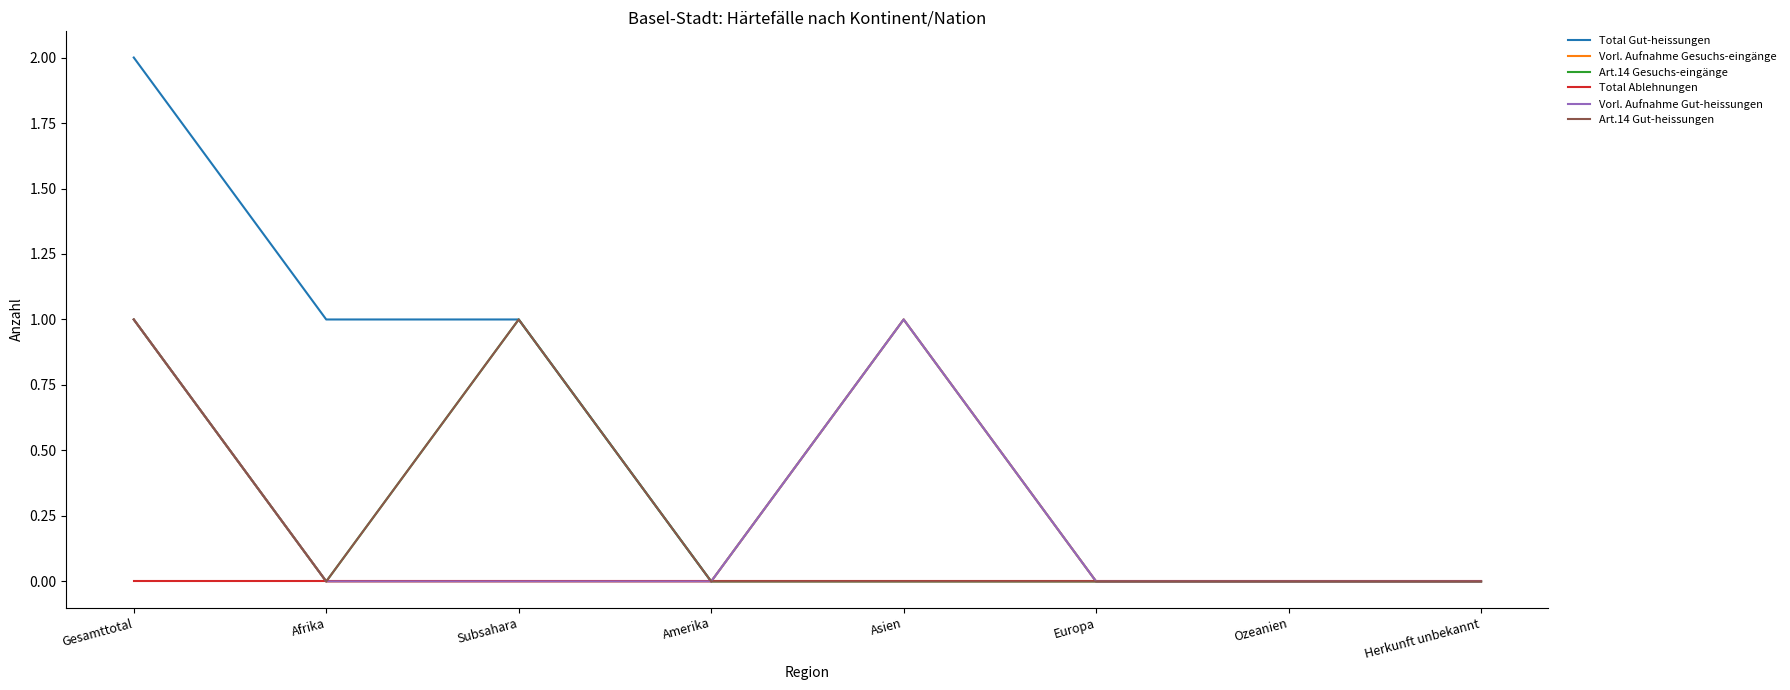

Does the chart have visible grid lines?

No